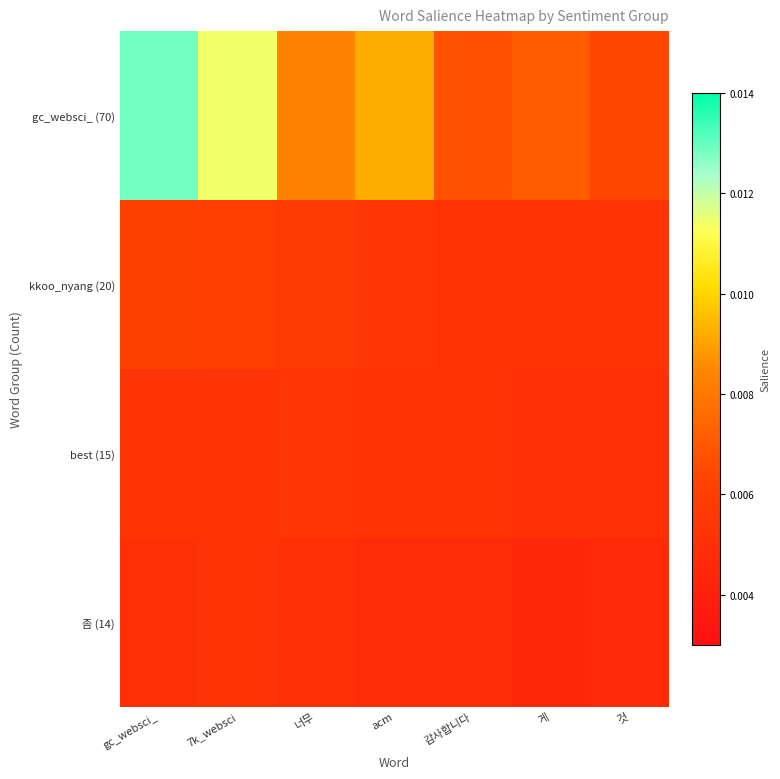

Reading left to right, transcribe all the data shown in this chart.

gc_websci_ (70): gc_websci_=0.0	7k_websci=0.0	너무=0.0	acm=0.0	감사합니다=0.0	게=0.0	것=0.0
kkoo_nyang (20): gc_websci_=0.0	7k_websci=0.0	너무=0.0	acm=0.0	감사합니다=0.0	게=0.0	것=0.0
best (15): gc_websci_=0.0	7k_websci=0.0	너무=0.0	acm=0.0	감사합니다=0.0	게=0.0	것=0.0
좀 (14): gc_websci_=0.0	7k_websci=0.0	너무=0.0	acm=0.0	감사합니다=0.0	게=0.0	것=0.0